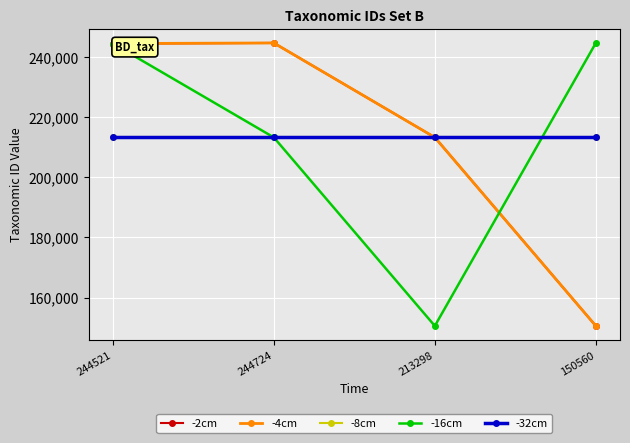

What is the sum of the -8cm values at 244724 and 244521?

426572